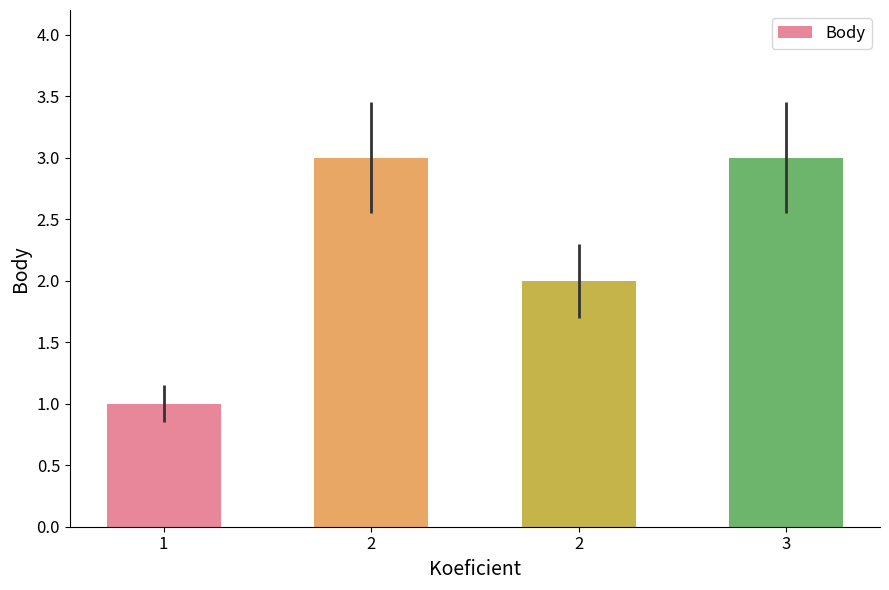

Count the values in the range 2 to 3.

3